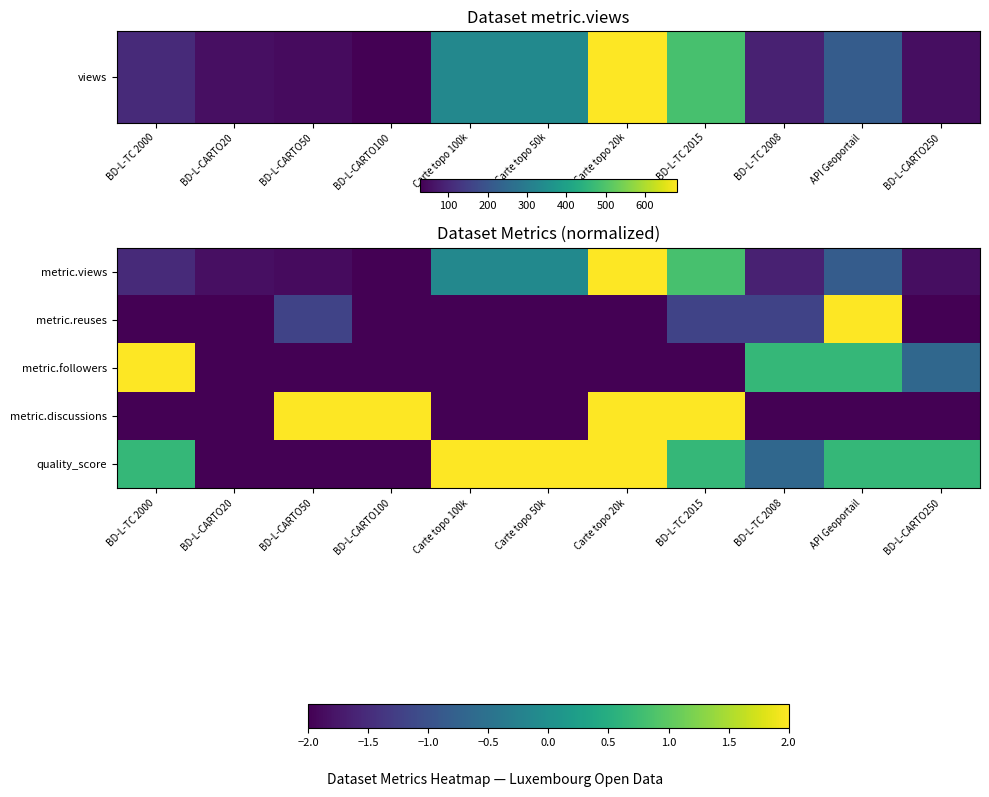

What is the spread (max minus min) of values at Carte topo 100k?

4.0